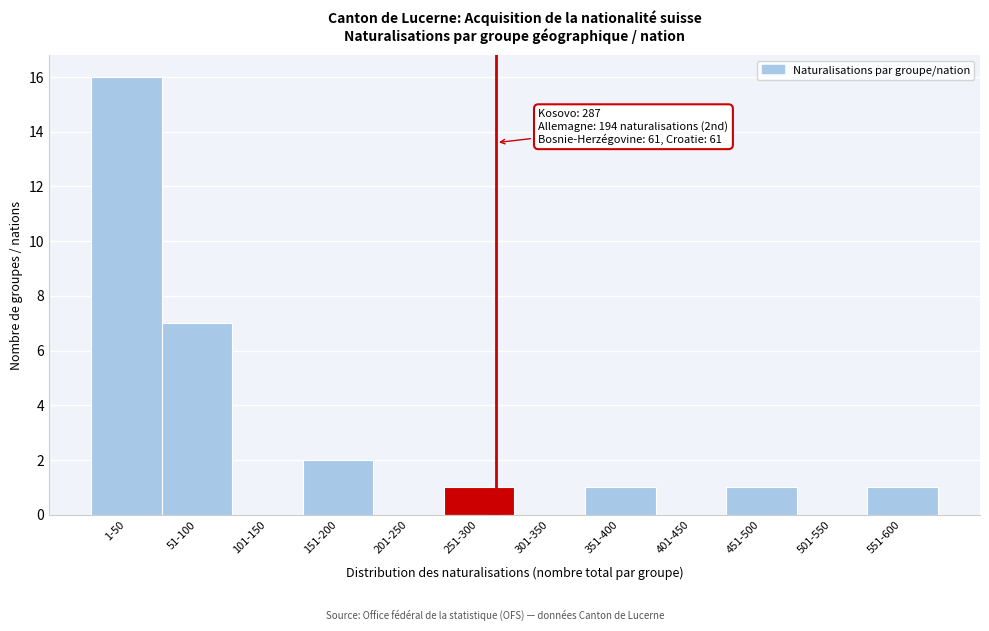

Reading right to left, transcribe all the data shown in this chart.

551-600=1	501-550=0	451-500=1	401-450=0	351-400=1	301-350=0	251-300=1	201-250=0	151-200=2	101-150=0	51-100=7	1-50=16